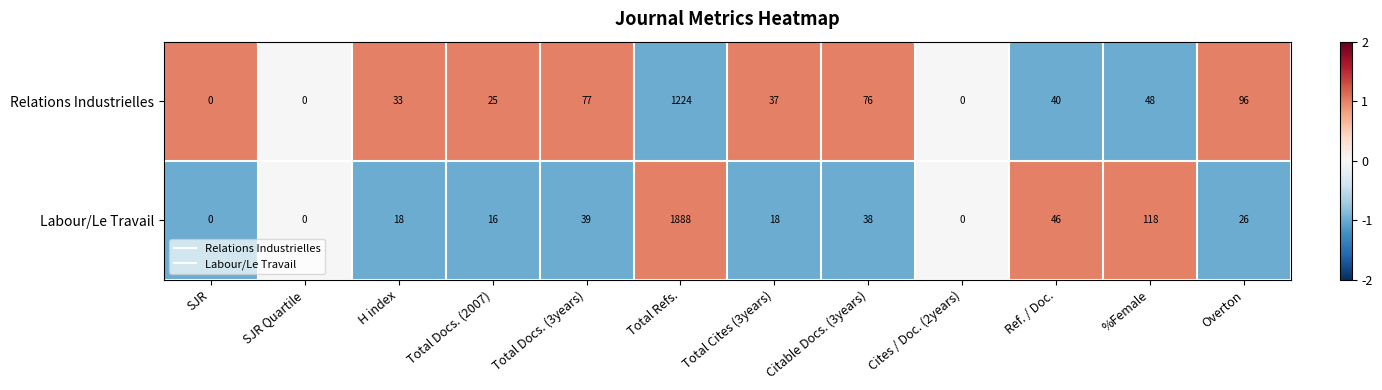

Which series has the largest total across all categories?

Labour/Le Travail